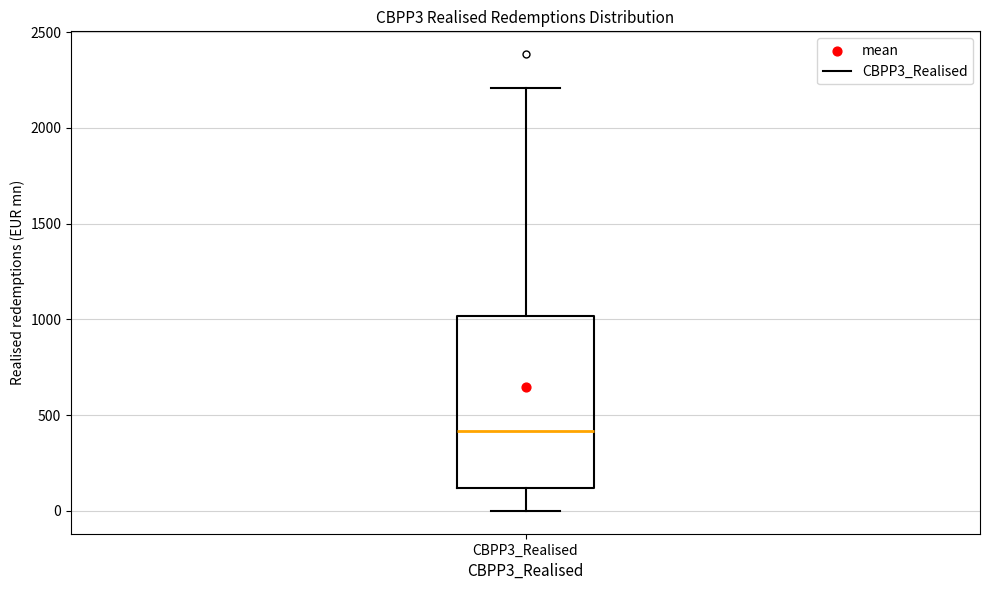

Read this box plot against the y-axis: the position of the median line, the range covered by the box, and the ends of both whiskers. The values are not printed on the chart, so give them approximately, as read against the axis.

median 400, box 100 to 1000, whiskers 0 to 2200